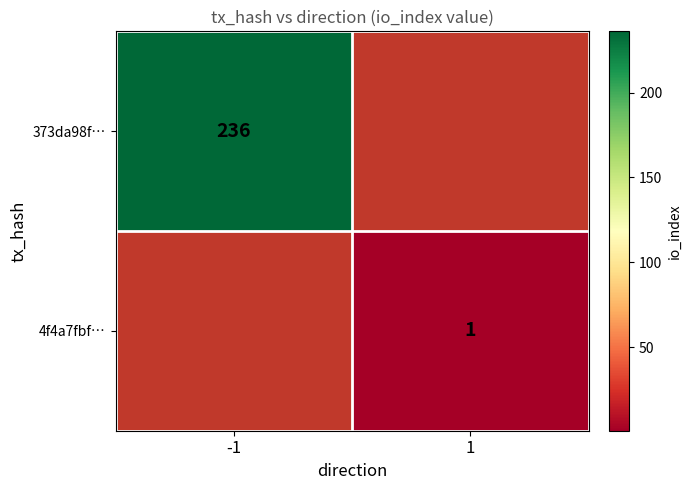

Is the value of 4f4a7fbf… at 1 greater than the value of 373da98f… at -1?

No